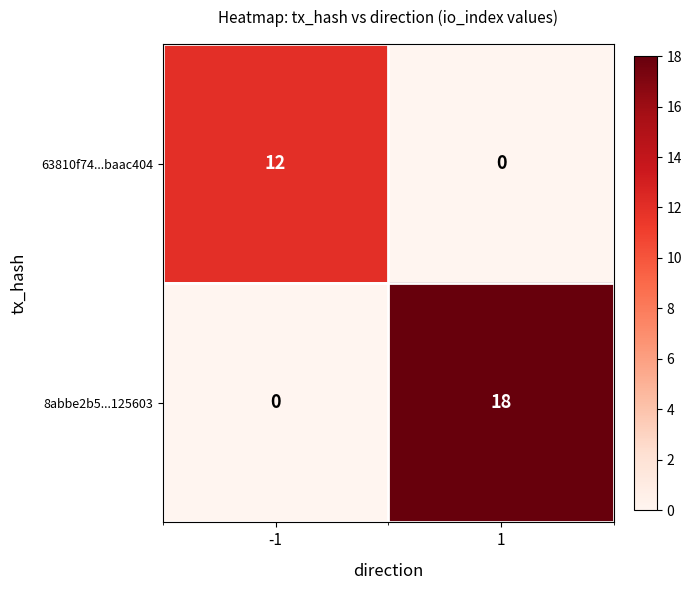

What is the total value across all series at -1?

12